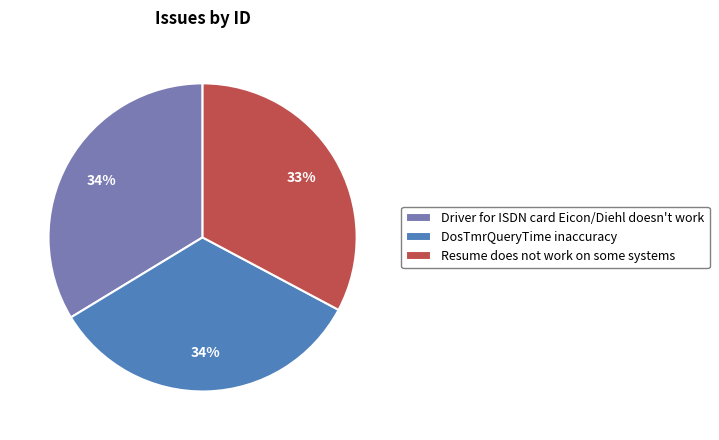

Is there any slice that represents more than half of the pie?

No